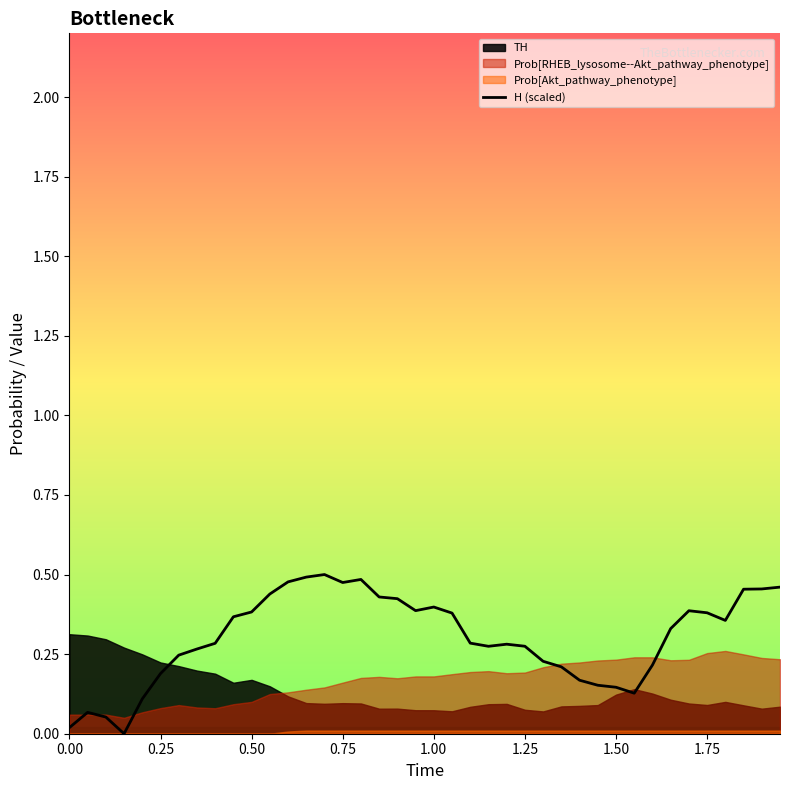

How many lines are shown in the chart?

1